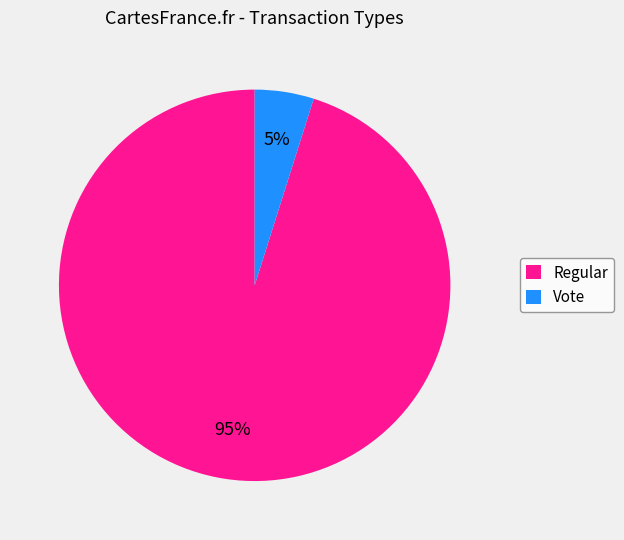

Count the number of slices in the pie.

2